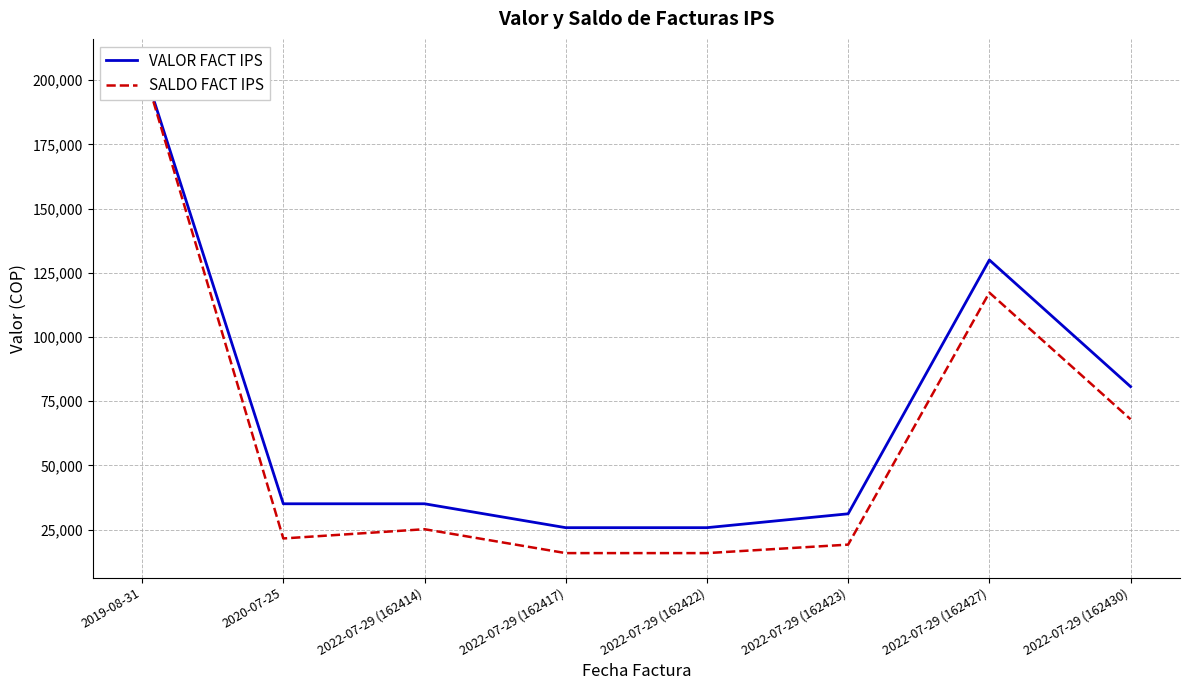

What is the label of the 5th point from the left?

2022-07-29 (162422)